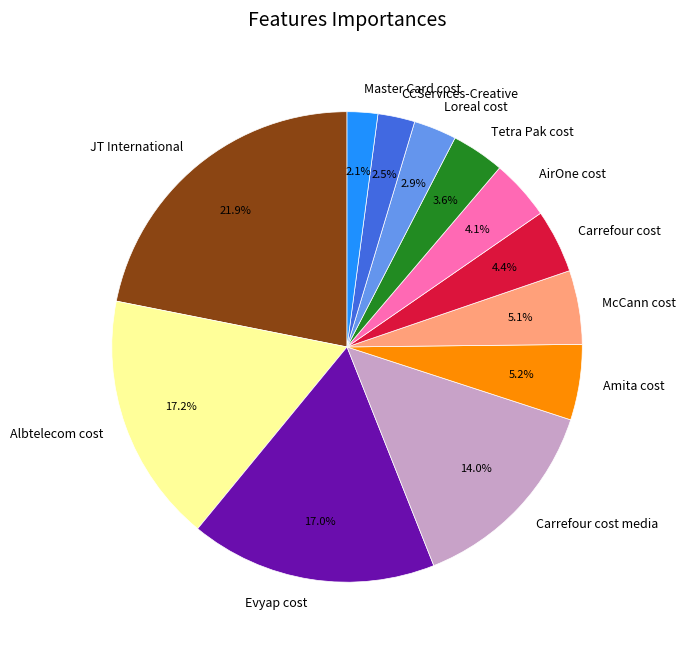

Does any single category account for the majority?

No